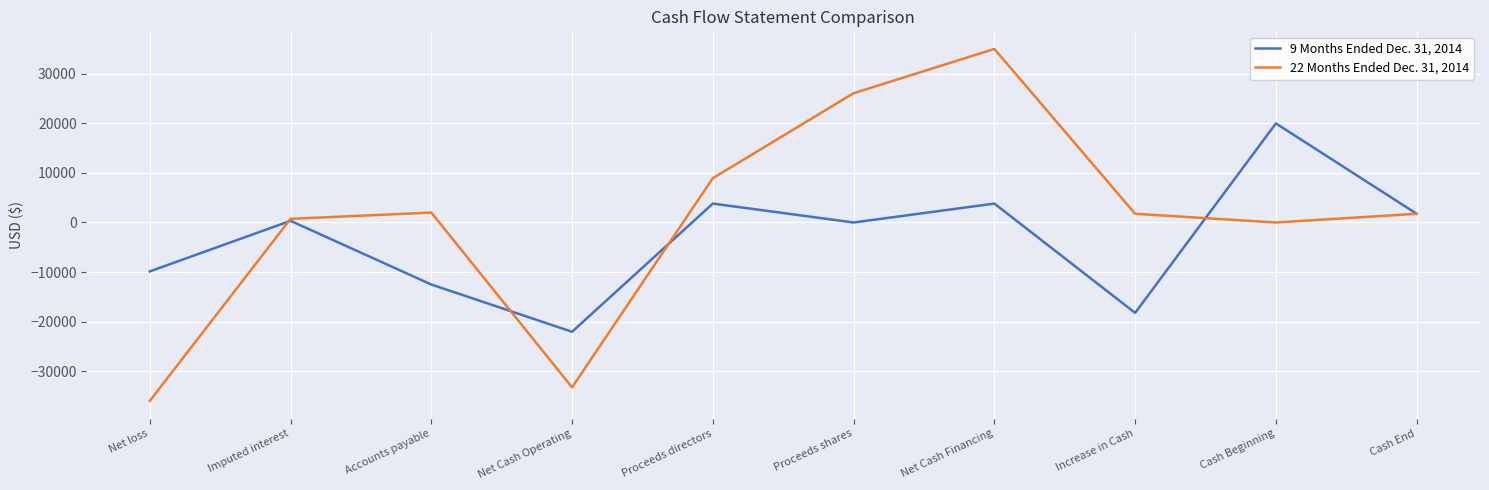

Is it true that 22 Months Ended Dec. 31, 2014 equals -33228 at Net Cash Operating?

True